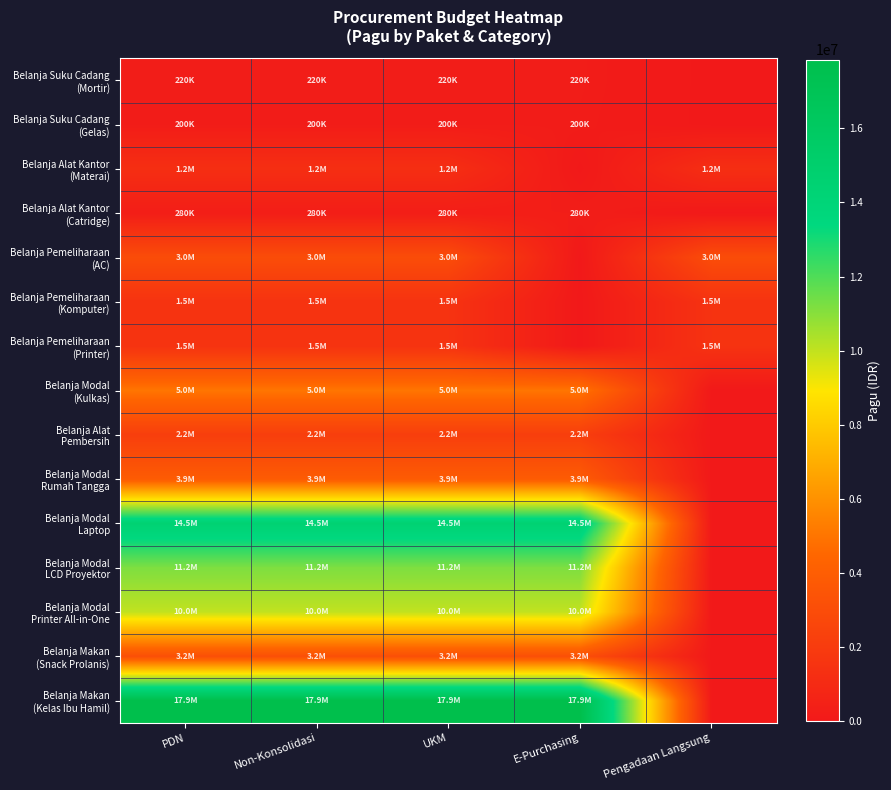

How many series are shown in this chart?

15